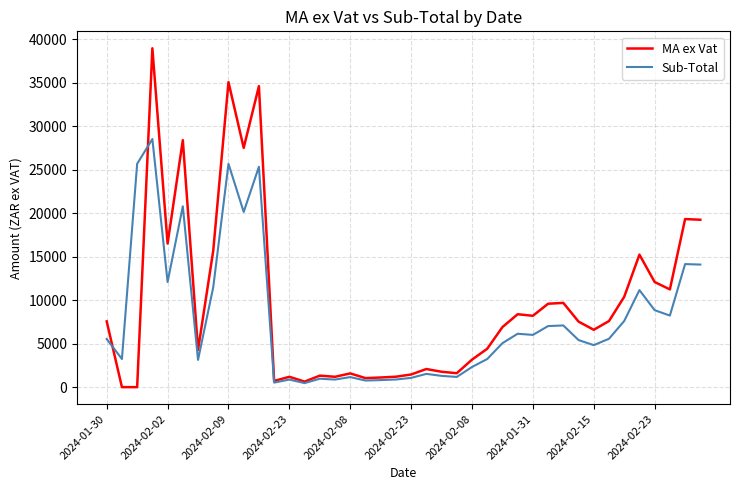

What is the greatest value displayed?

38964.7